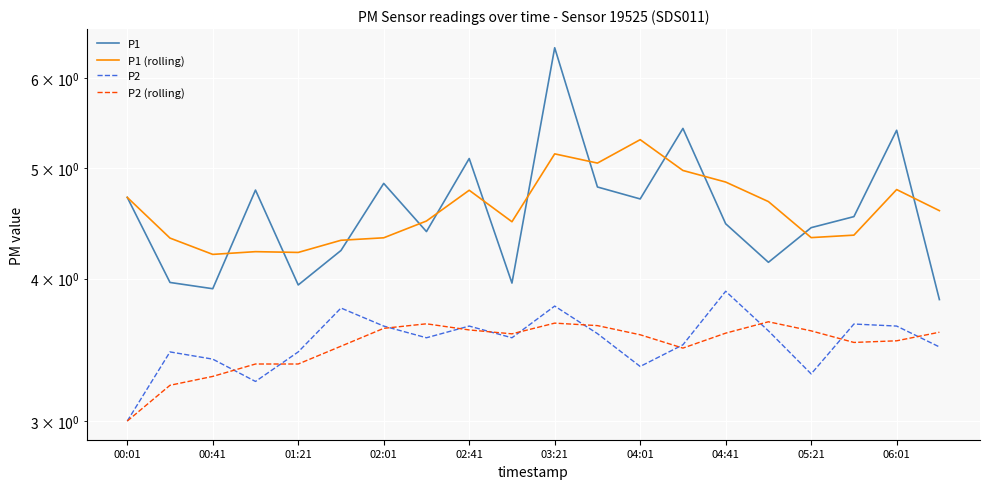

Reading left to right, extract all data points from this chart.

P1: 4.7	4.0	3.9	4.8	4.0	4.2	4.8	4.4	5.1	4.0	6.4	4.8	4.7	5.4	4.5	4.1	4.4	4.5	5.4	3.8
P1 (rolling): 4.7	4.3	4.2	4.2	4.2	4.3	4.3	4.5	4.8	4.5	5.1	5.1	5.3	5.0	4.9	4.7	4.3	4.4	4.8	4.6
P2: 3.0	3.5	3.4	3.2	3.5	3.8	3.6	3.5	3.6	3.5	3.8	3.6	3.4	3.5	3.9	3.6	3.3	3.7	3.6	3.5
P2 (rolling): 3.0	3.2	3.3	3.4	3.4	3.5	3.6	3.7	3.6	3.6	3.7	3.6	3.6	3.5	3.6	3.7	3.6	3.5	3.5	3.6